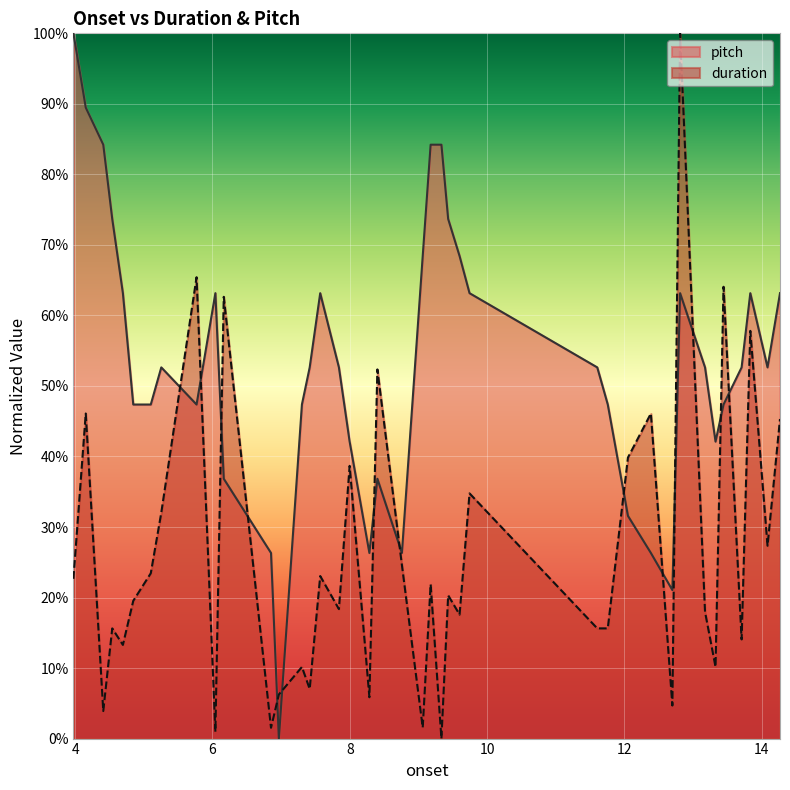

At which category is the sum across all series the highest?

12.810204081632653